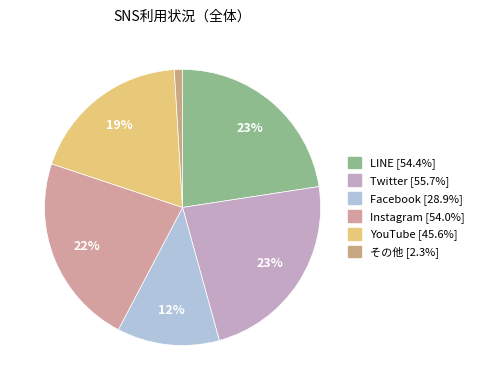

How many segments does this pie chart have?

6